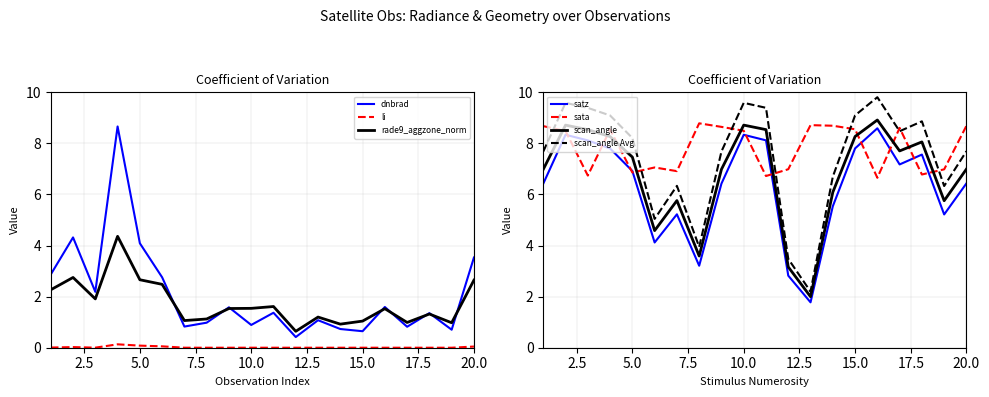

Which series has the largest range (max minus min)?

dnbrad